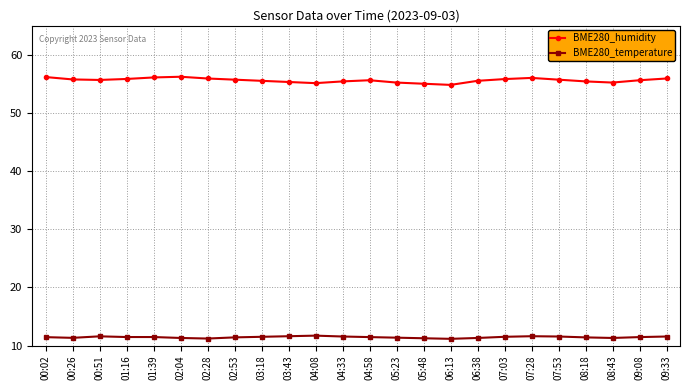

What is the lowest value of the BME280_temperature series?

11.2